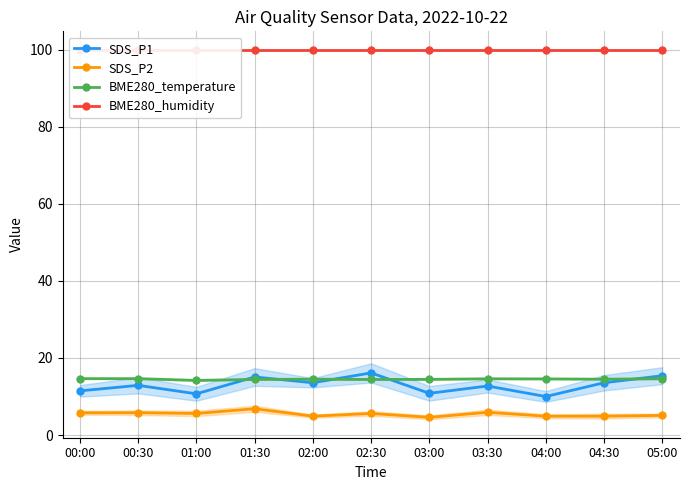

What is the spread (max minus min) of values at 04:00?

95.1